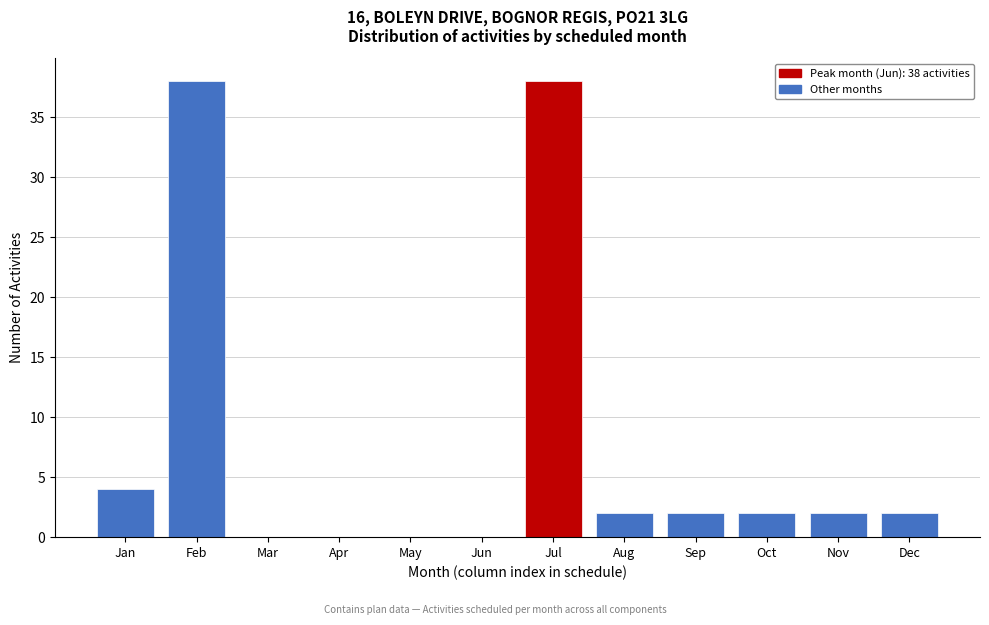

Reading left to right, what are all the values shown in this chart?

Jan=4	Feb=38	Mar=0	Apr=0	May=0	Jun=0	Jul=38	Aug=2	Sep=2	Oct=2	Nov=2	Dec=2